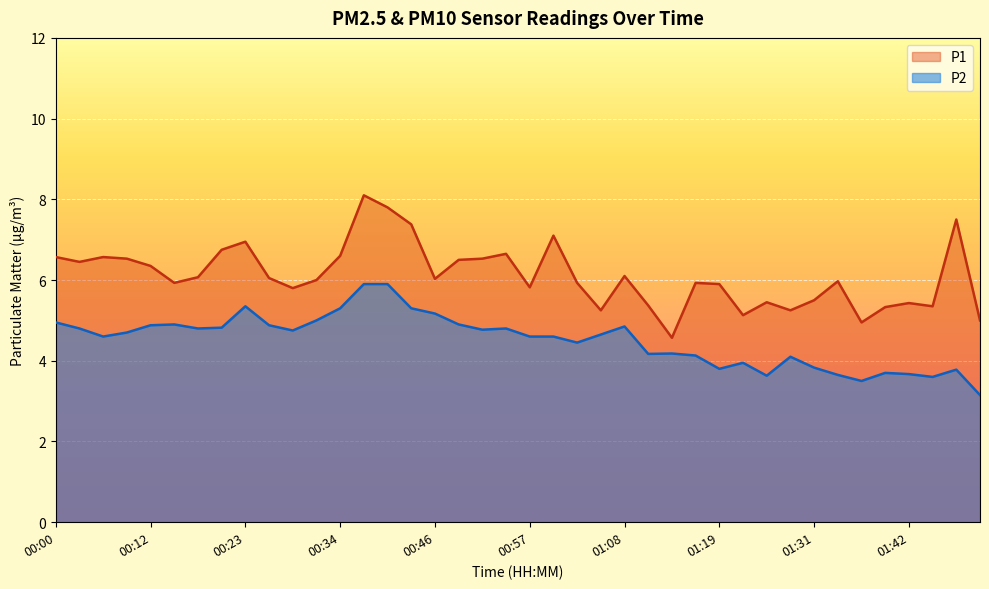

What is the sum of the P1 values at 00:54 and 01:14?

11.2